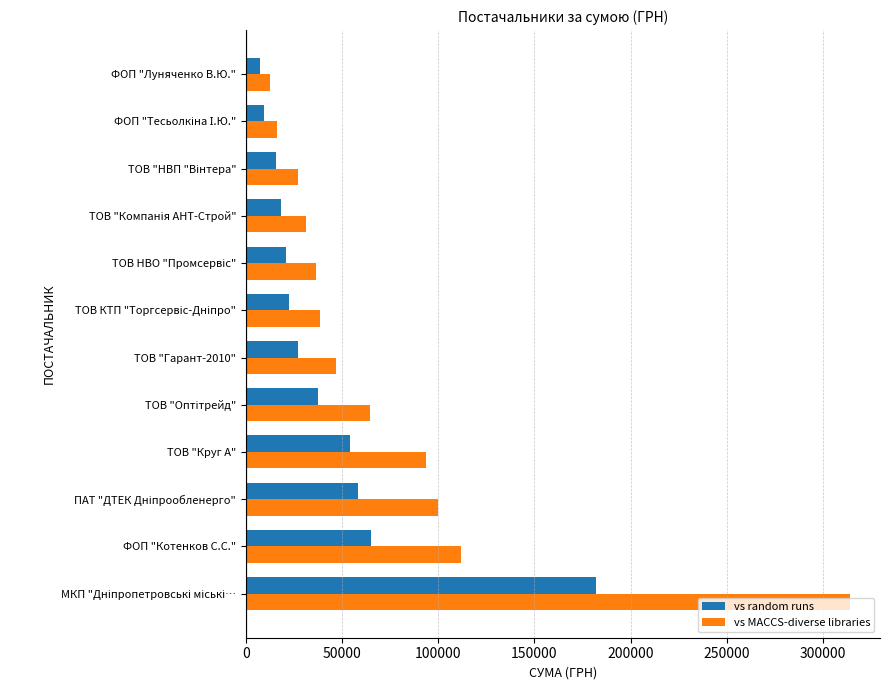

The value of vs random runs at ТОВ "Гарант-2010" is 16458.7. True or false?

False